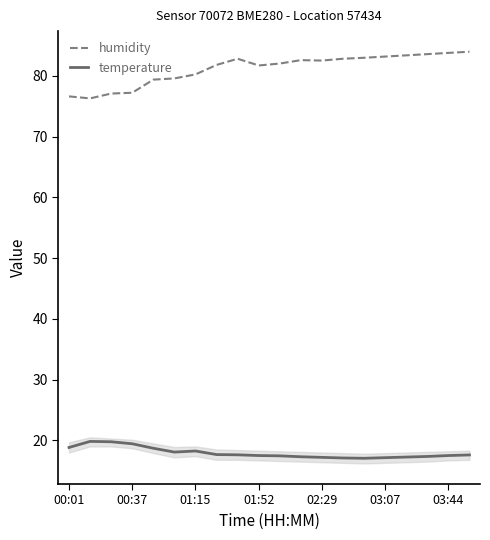

What is the minimum value shown in the chart?

17.1